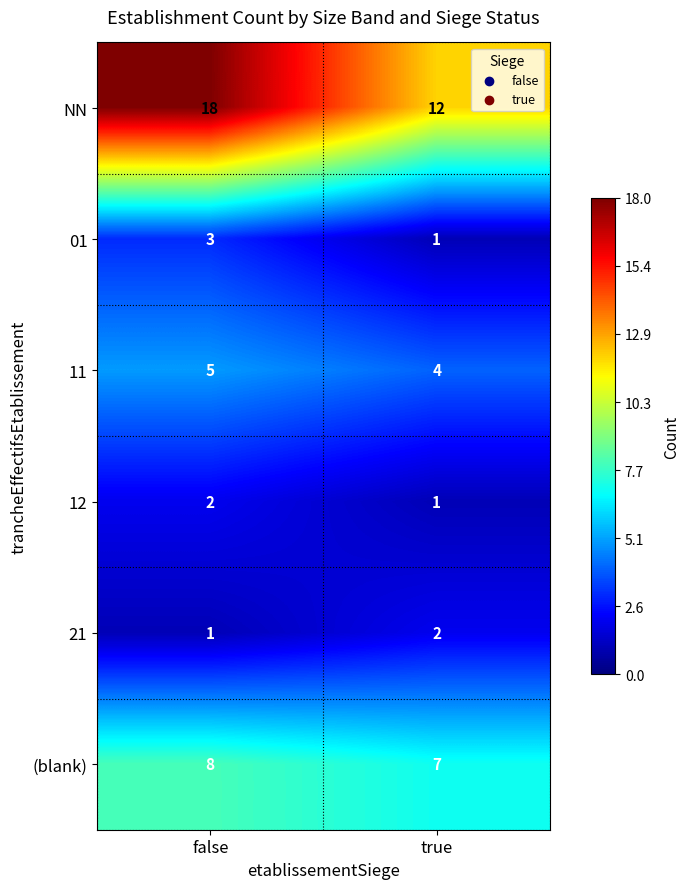

Reading right to left, transcribe all the data shown in this chart.

NN: 12	18
01: 1	3
11: 4	5
12: 1	2
21: 2	1
(blank): 7	8